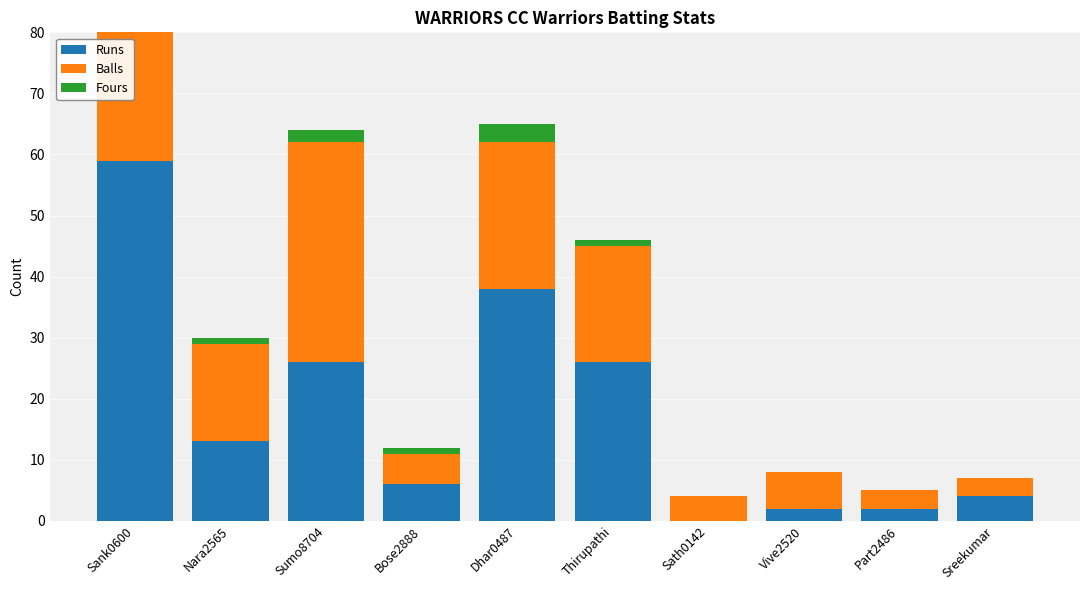

What is the sum of all Fours values?

13